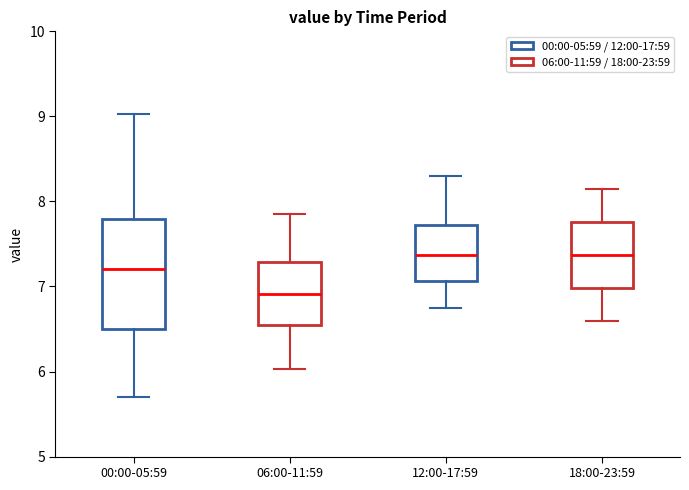

Reading left to right, transcribe this box plot: for each box, give where its median line is, the range the box spans, and where its two whiskers end, as read against the y-axis. The values are not printed on the chart, so give them approximately, as read against the axis.

00:00-05:59: median 7.2, box 6.5 to 7.8, whiskers 5.7 to 9.0
06:00-11:59: median 6.9, box 6.6 to 7.3, whiskers 6.0 to 7.9
12:00-17:59: median 7.4, box 7.1 to 7.7, whiskers 6.8 to 8.3
18:00-23:59: median 7.4, box 7.0 to 7.8, whiskers 6.6 to 8.2